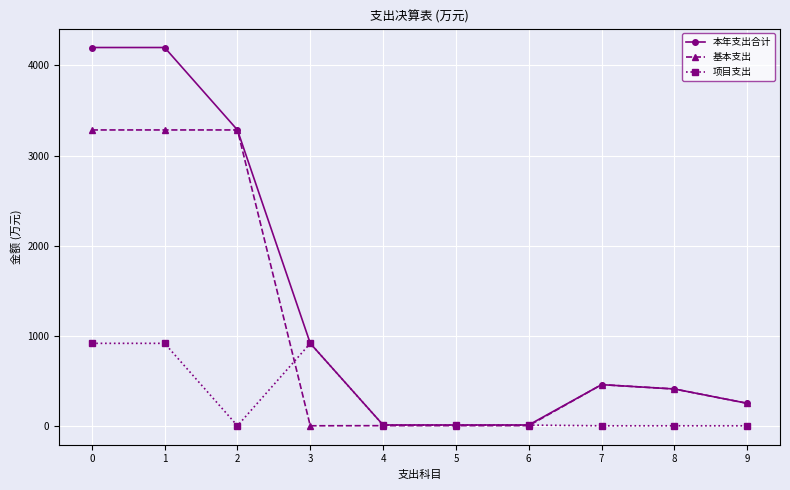

What is the sum of all 项目支出 values?

2769.3